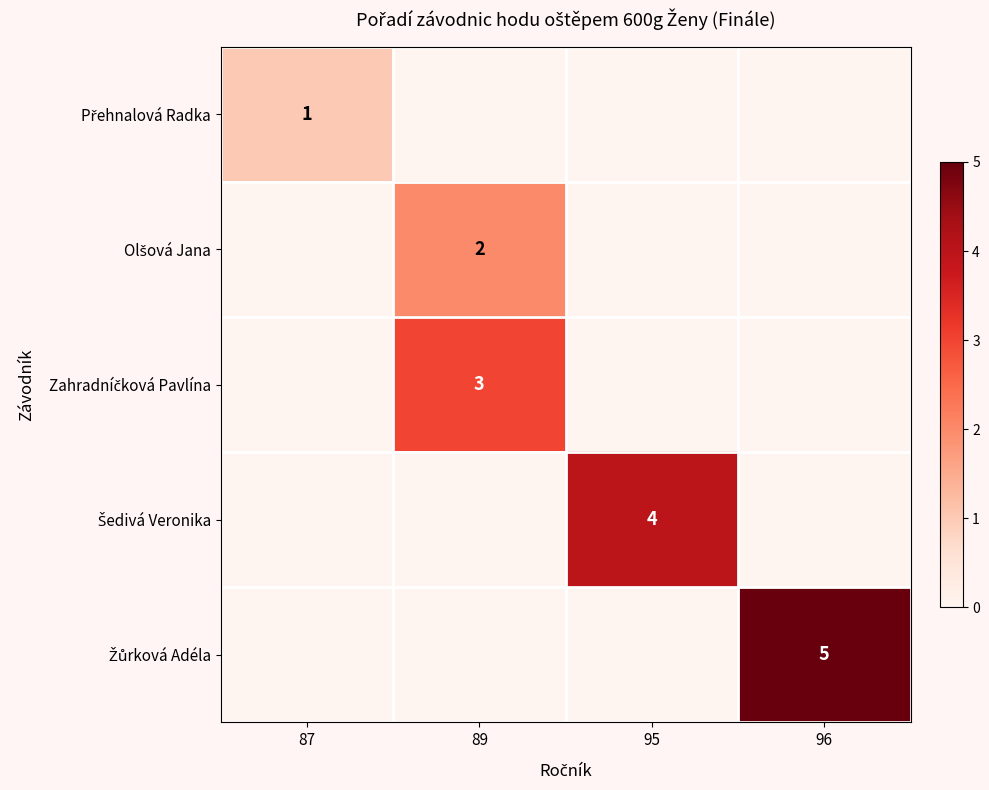

What is the difference between the highest and lowest values at 95?

4